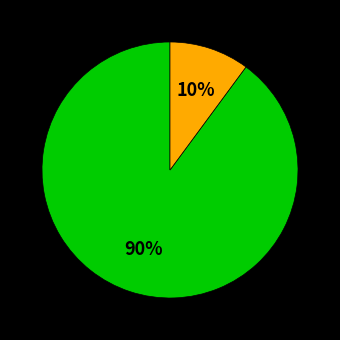

Is there a majority slice in this chart?

Yes